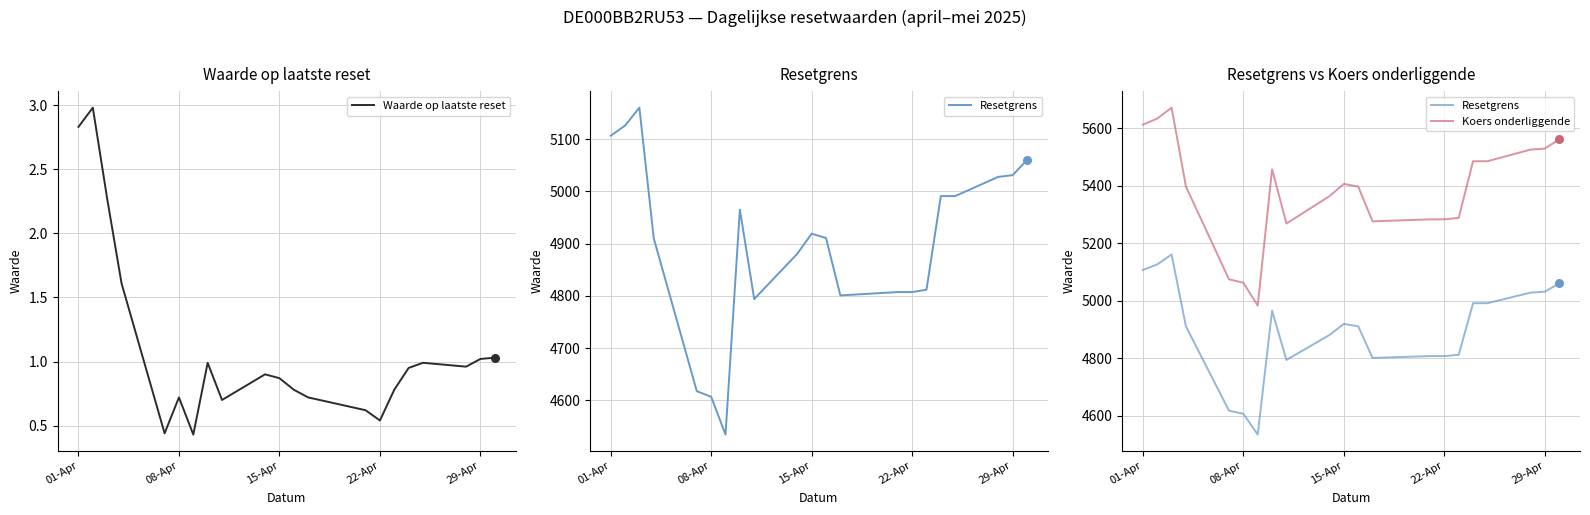

Which series has the largest Y range (max minus min)?

Koers onderliggende